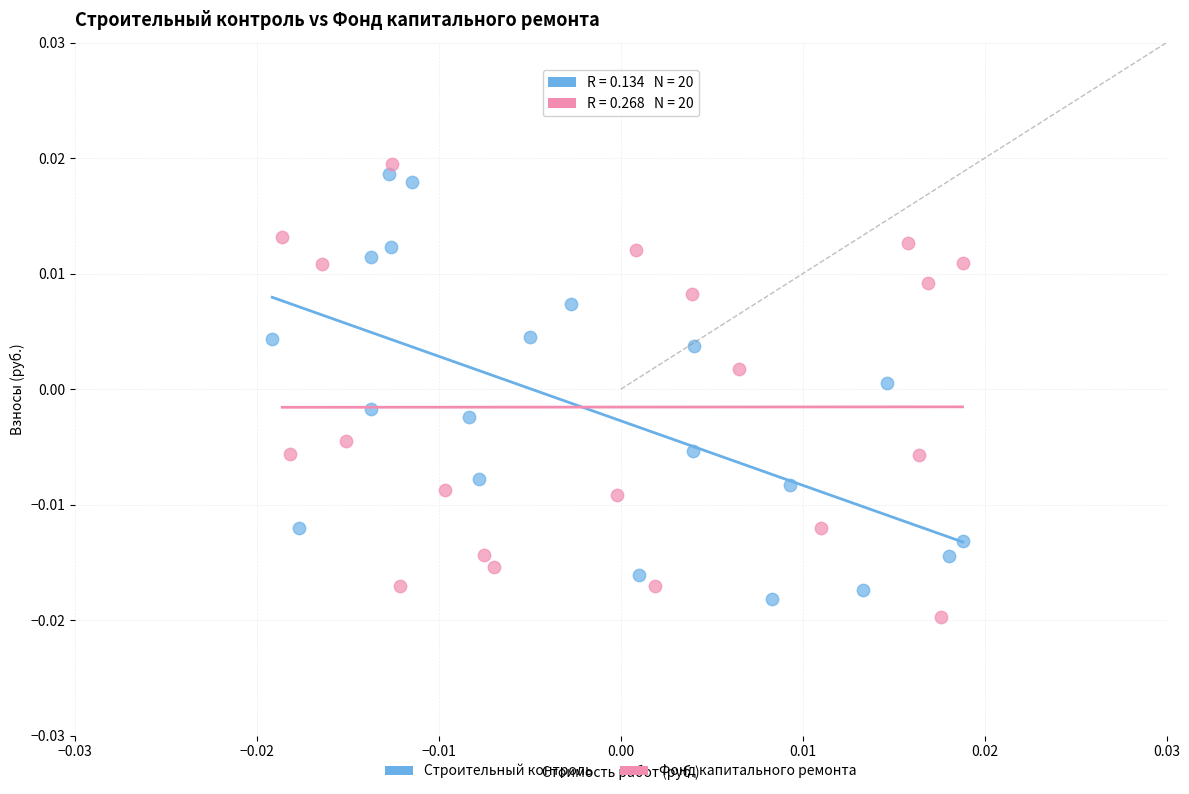

What are all the series names shown in the legend?

Строительный контроль, Фонд капитального ремонта